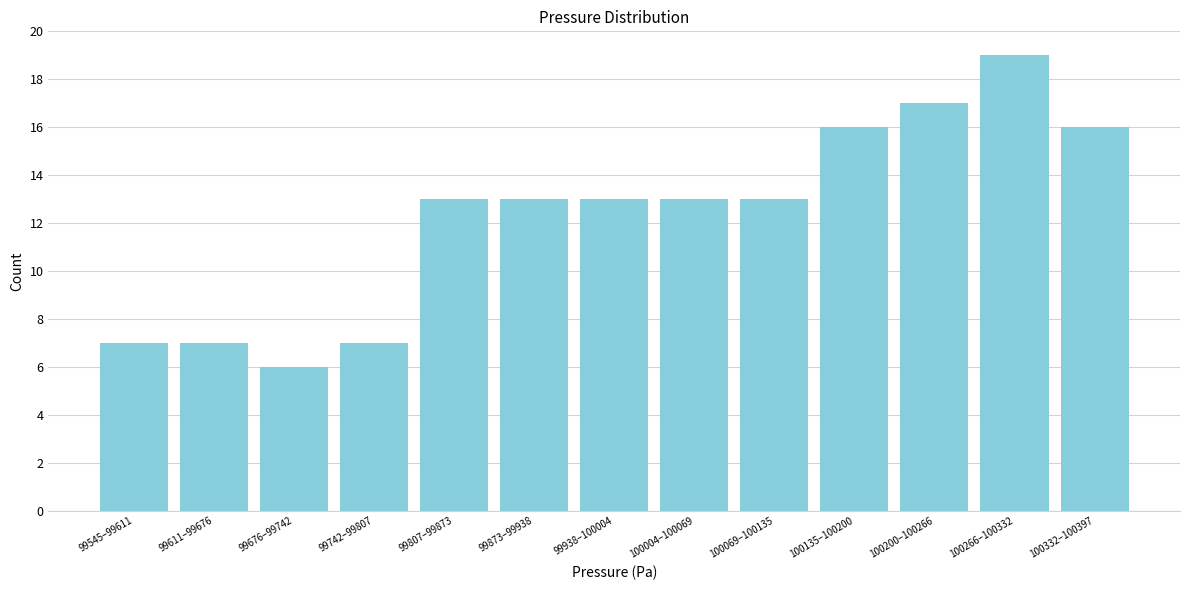

Reading right to left, extract all data points from this chart.

16	19	17	16	13	13	13	13	13	7	6	7	7